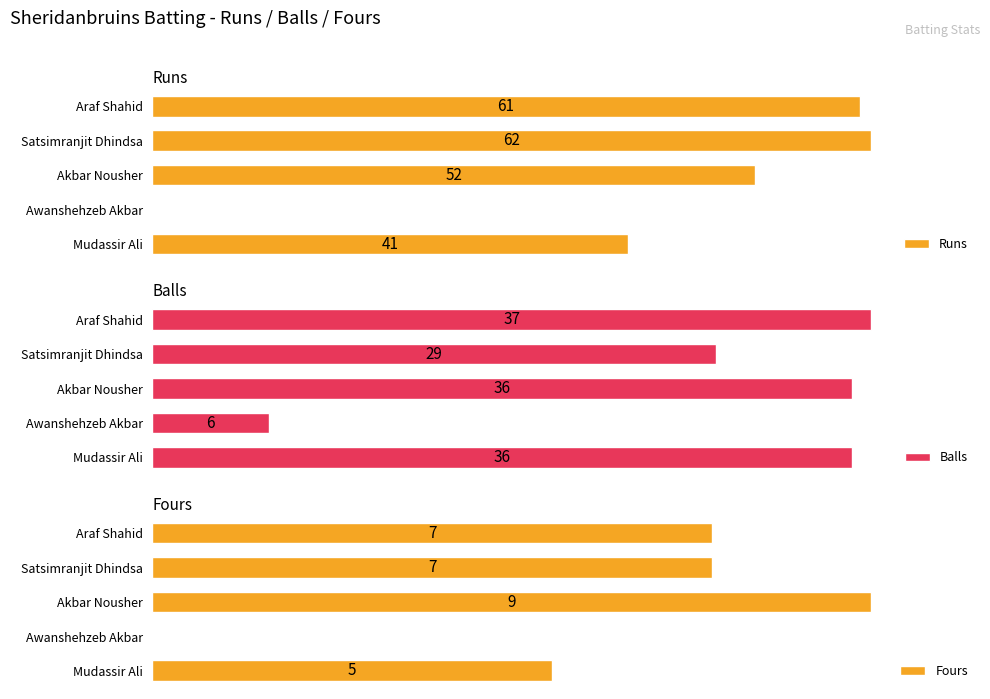

Where is Balls nearest to the value 21?

Satsimranjit Dhindsa